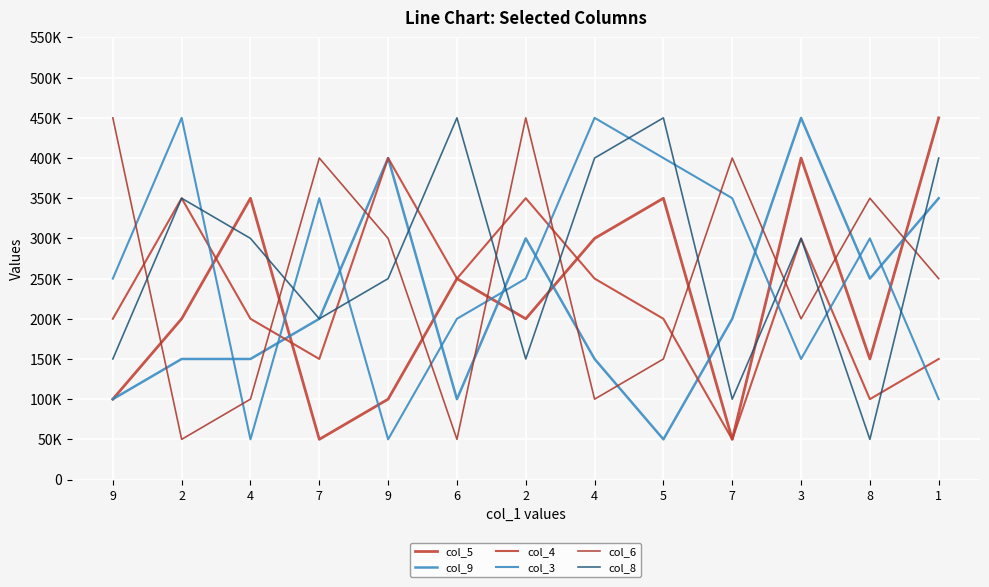

Count the col_3 values in the range 150000 to 350000.

7